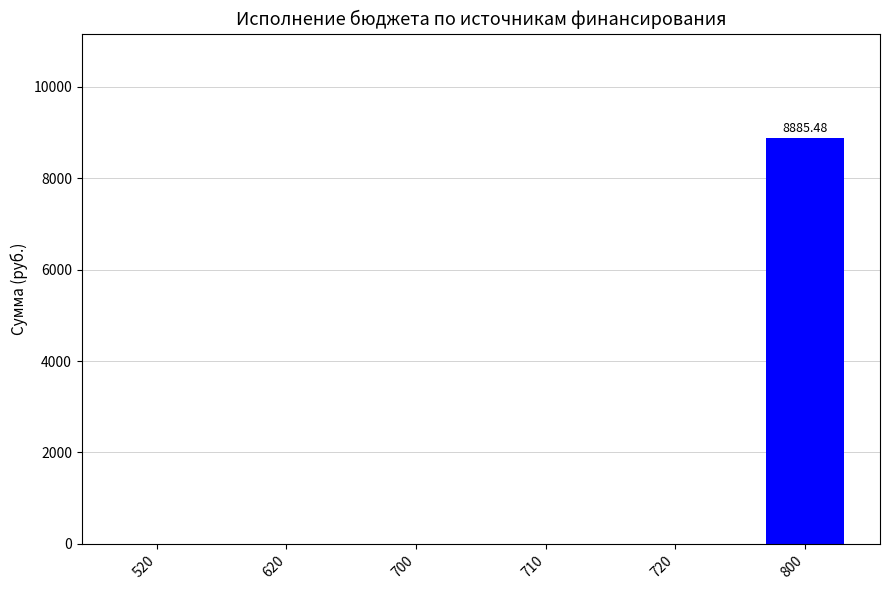

The chart shows a value of 0.0 at 620. True or false?

True